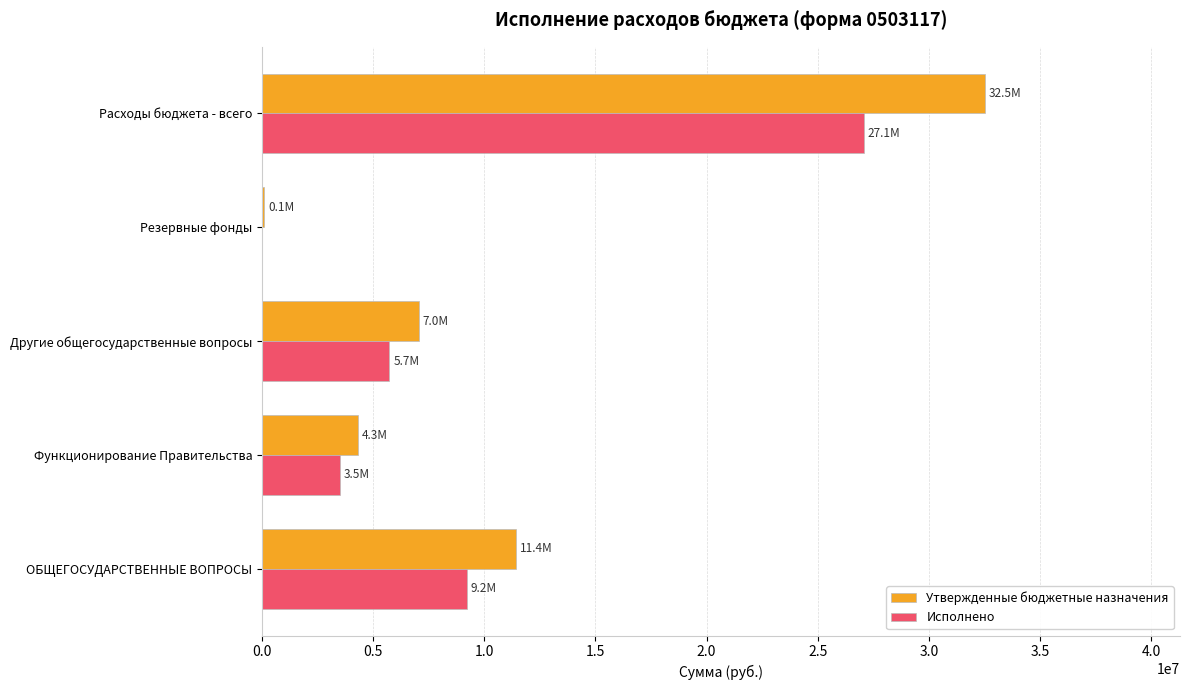

What is the sum of all Утвержденные бюджетные назначения values?

55362884.9